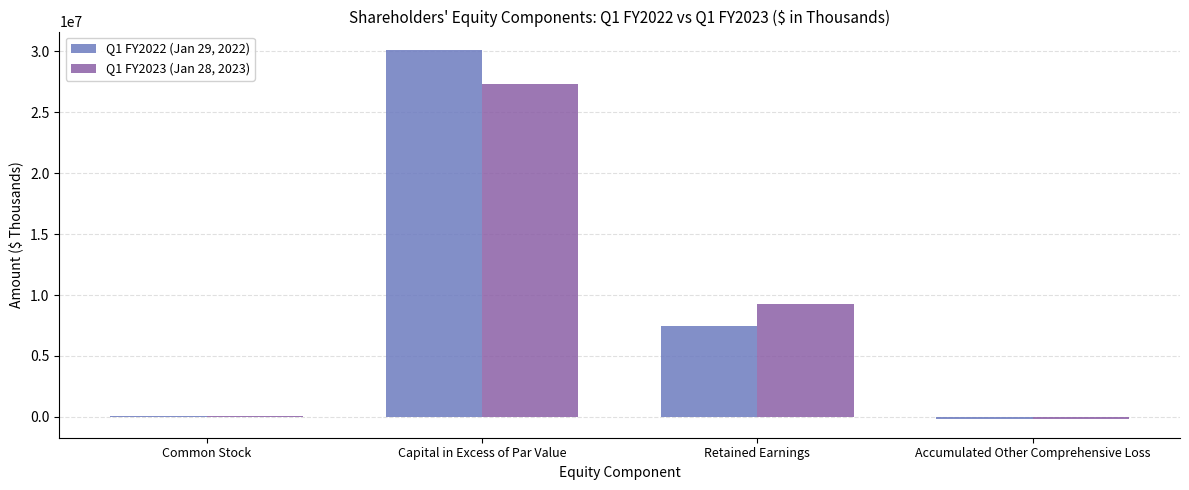

How many categories are shown in the chart?

4